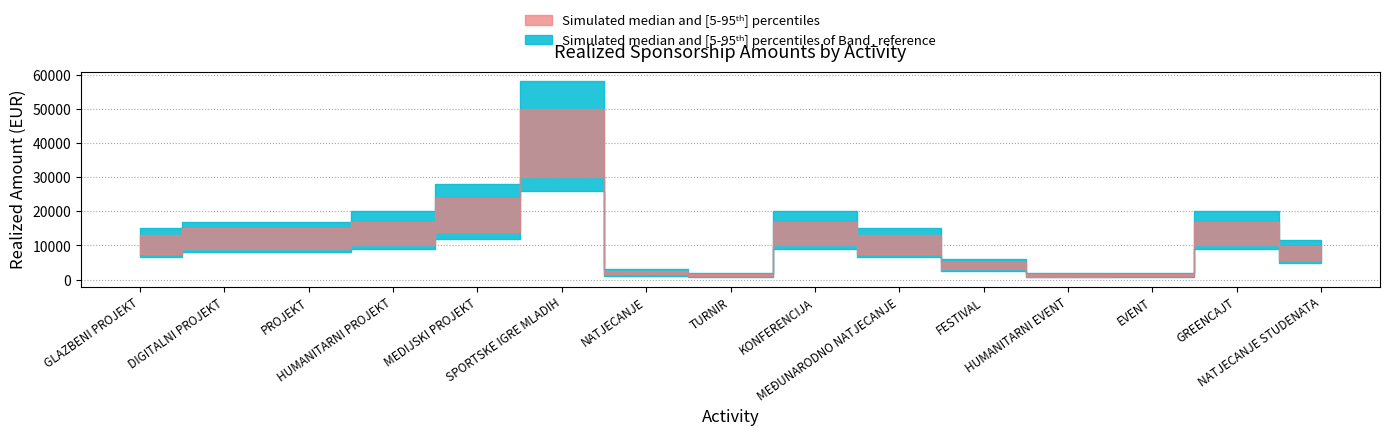

How many lines are shown in the chart?

3